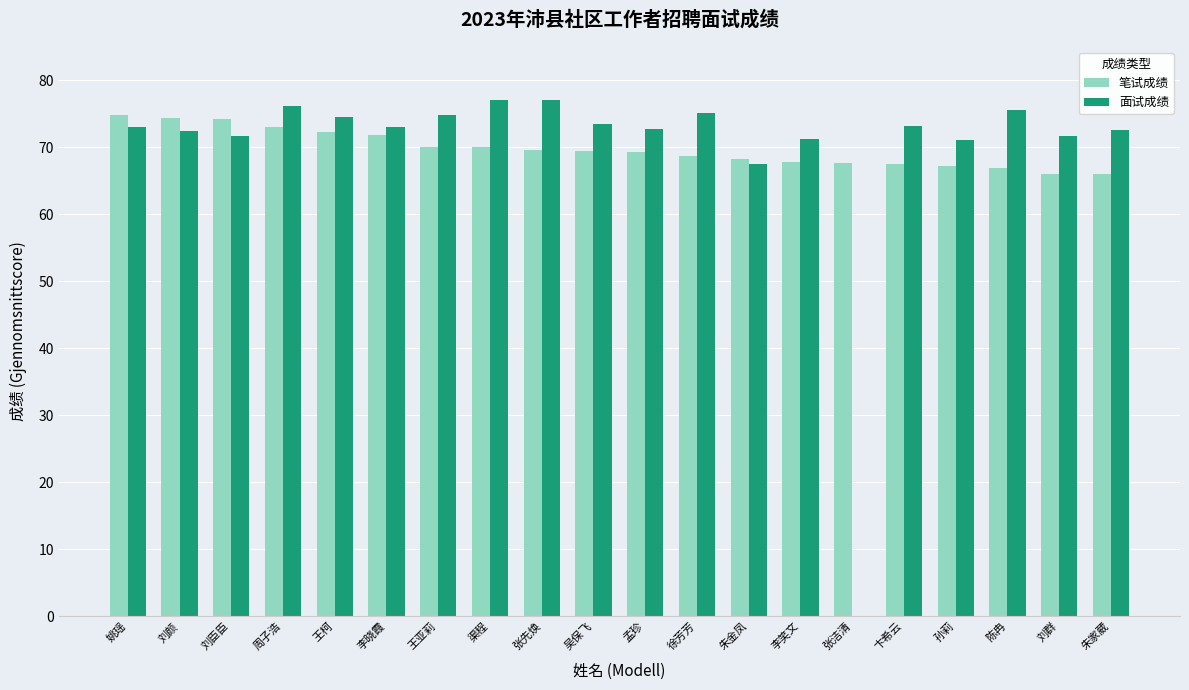

Are the bars grouped side by side (vs. stacked)?

Yes